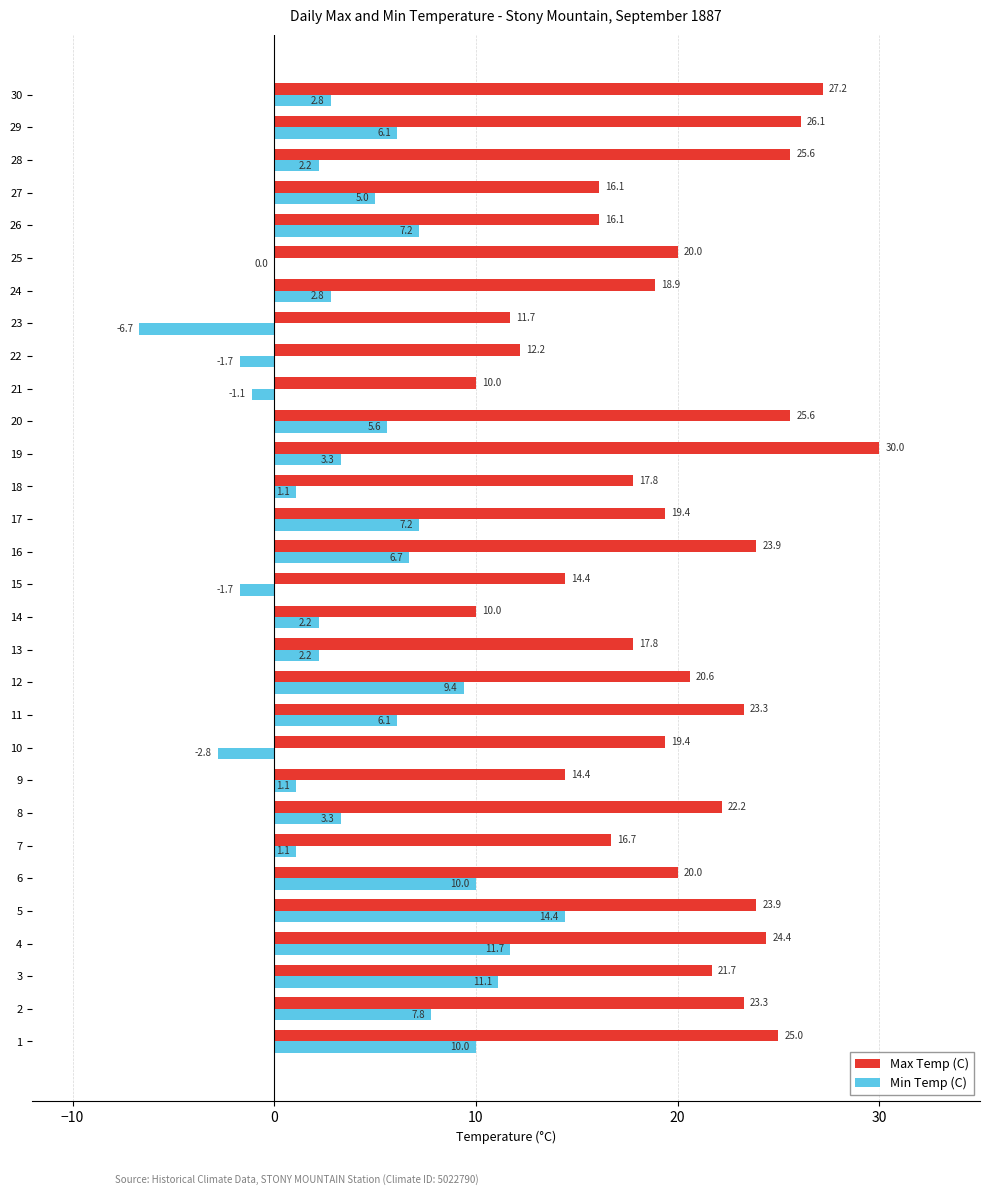

Count the number of categories in the chart.

30